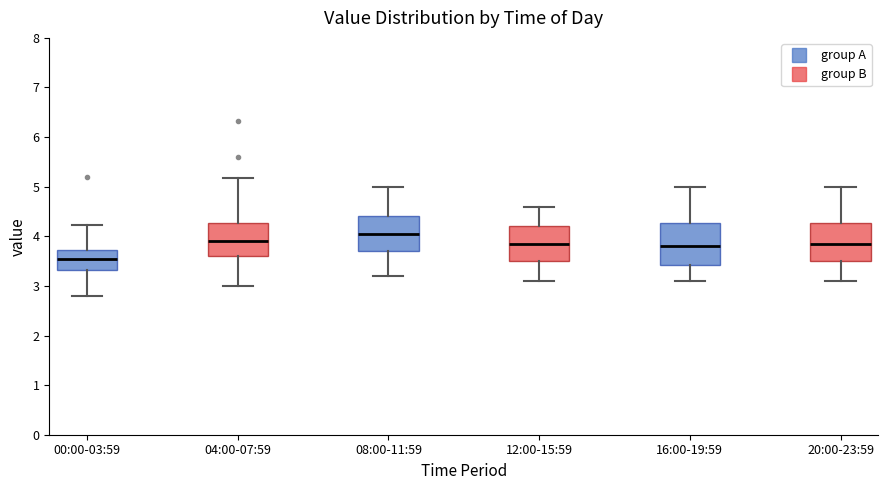

Where is the upper edge of the box for 20:00-23:59 on the y-axis? The values are not printed on the chart, so give them approximately, as read against the axis.

4.3